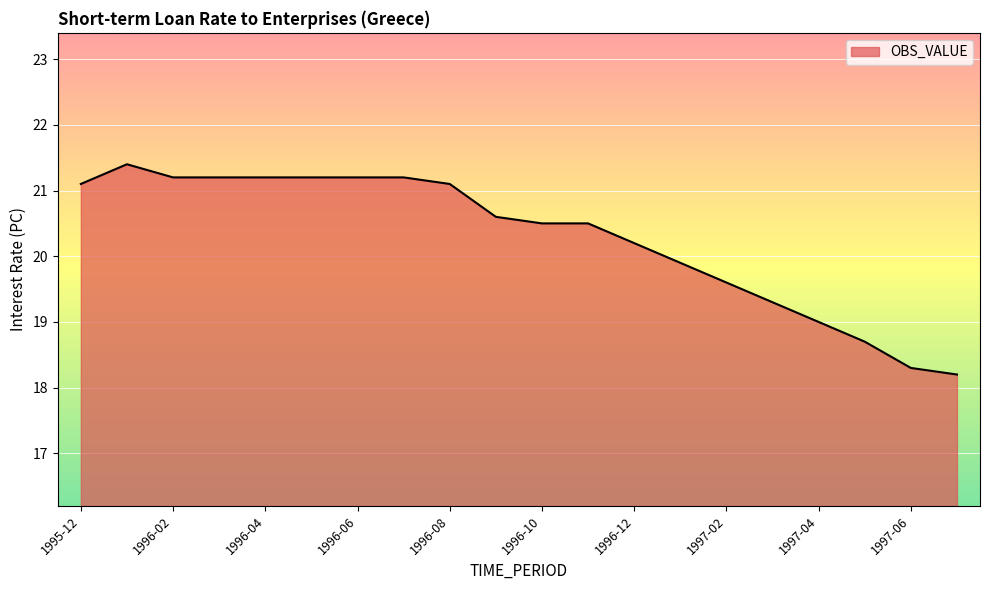

What is the minimum value shown in the chart?

18.2